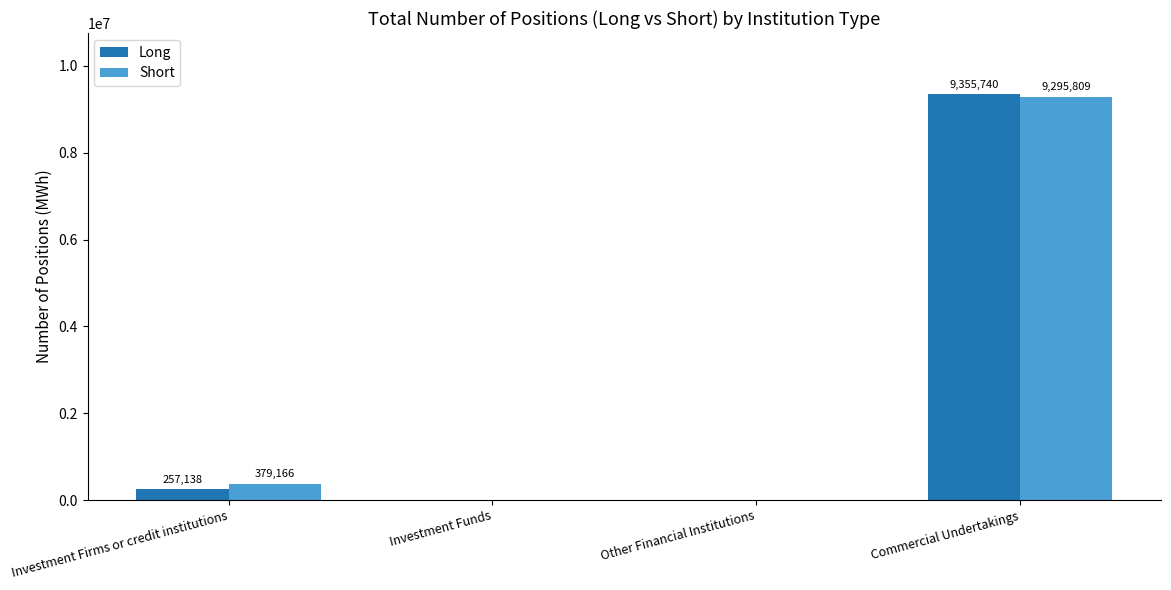

The Short series shows 0 at Investment Funds. True or false?

True